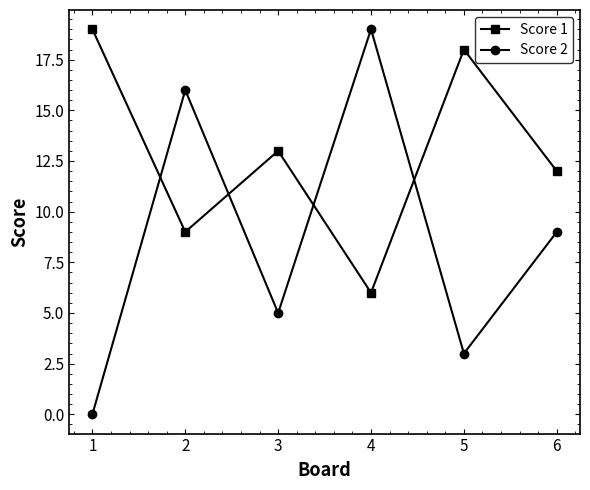

List the series in order of their overall mean, lowest first.

Score 2, Score 1